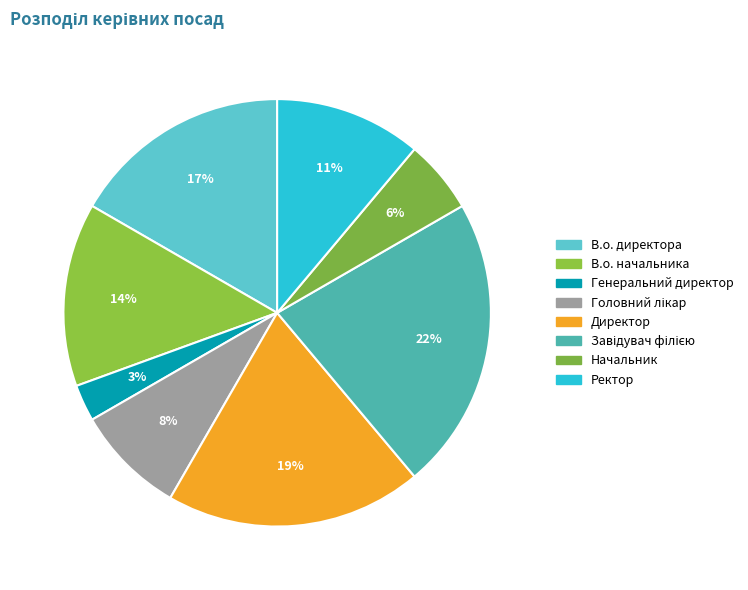

Does any single category account for the majority?

No